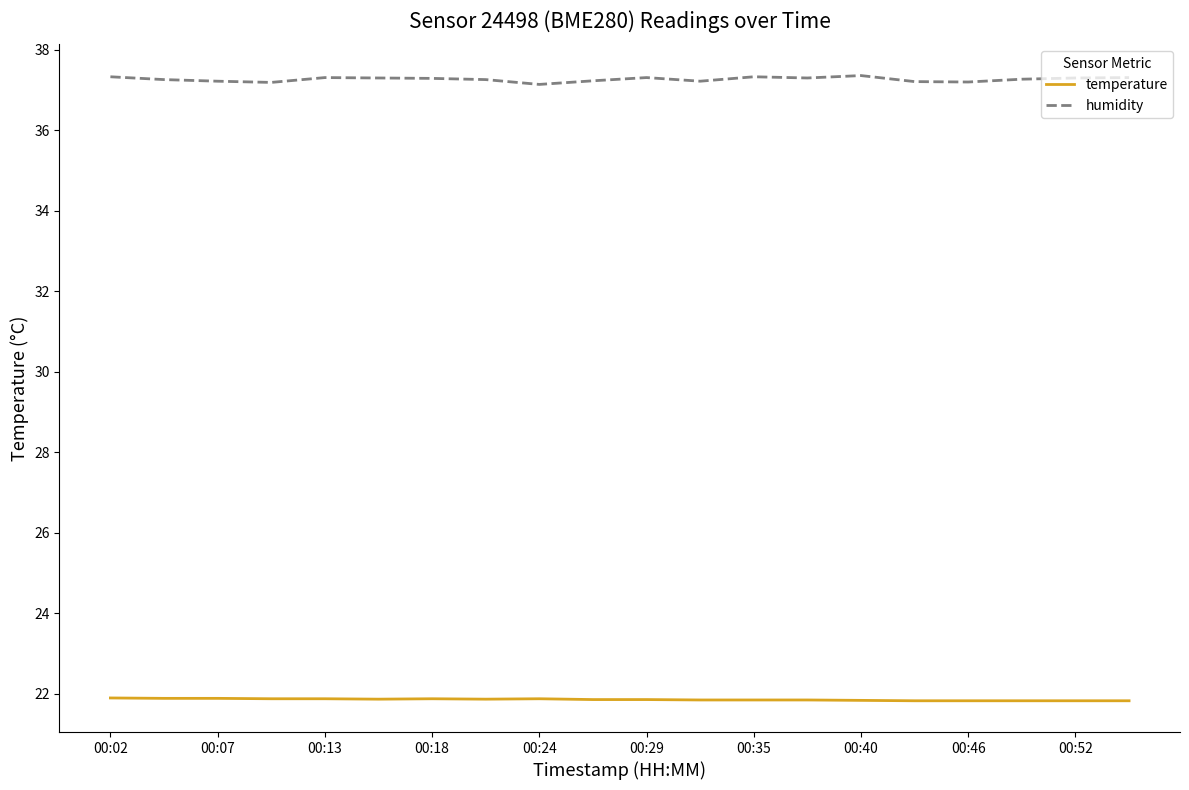

True or false: temperature and humidity intersect in this chart.

False